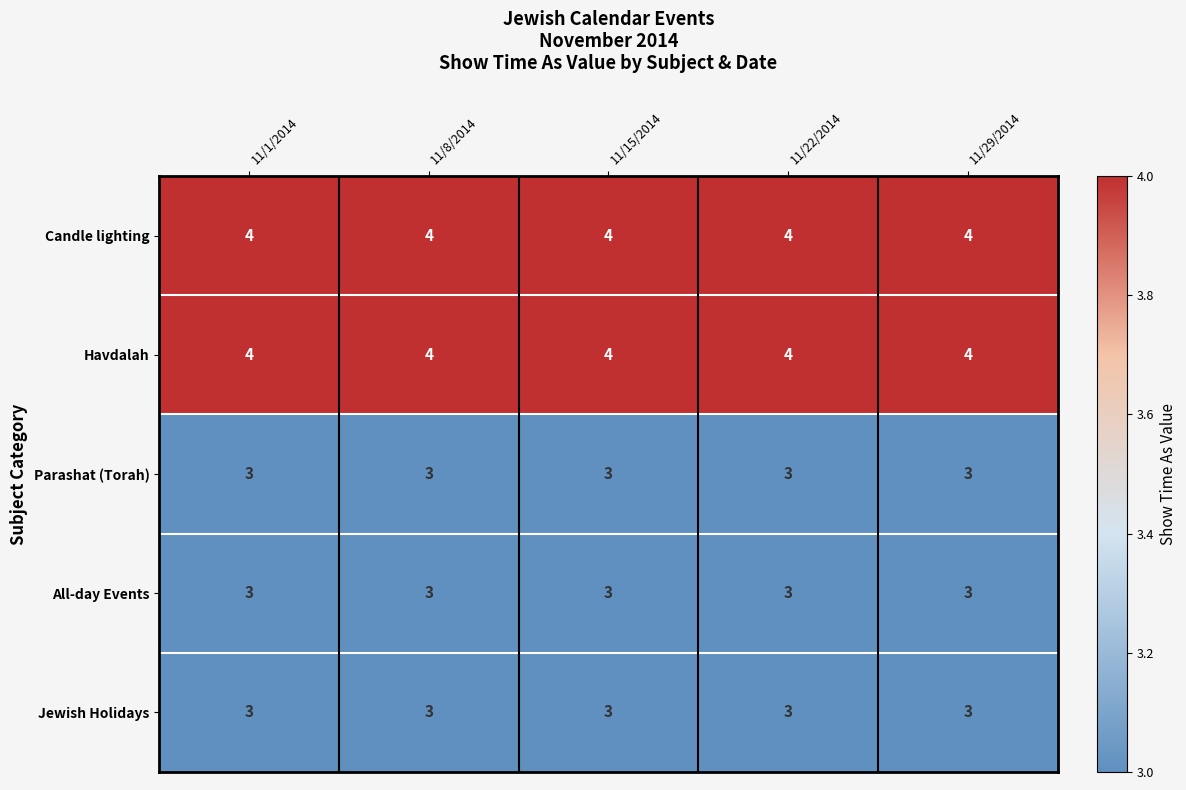

What is the greatest value displayed?

4